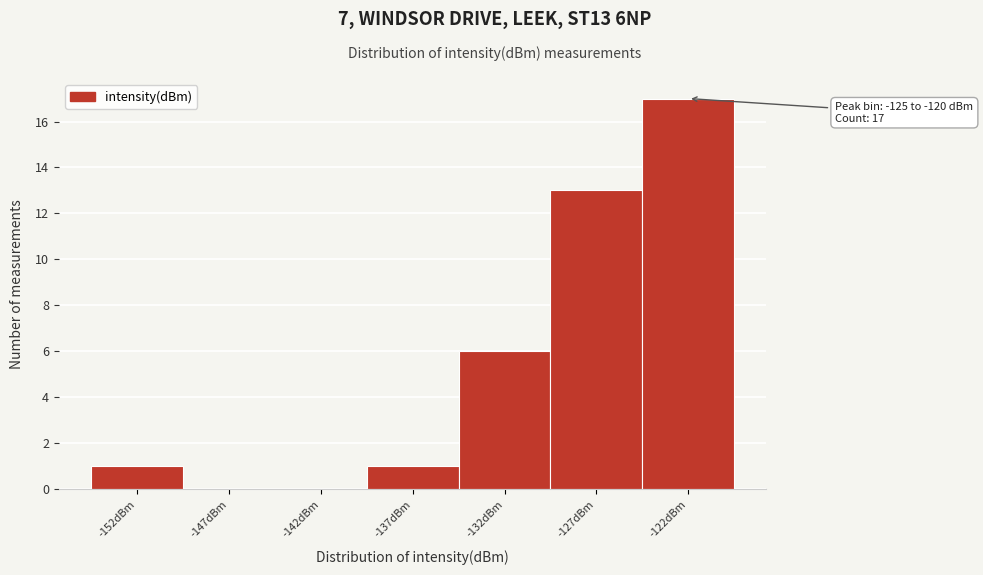

Reading left to right, extract all data points from this chart.

-152dBm=1	-147dBm=0	-142dBm=0	-137dBm=1	-132dBm=6	-127dBm=13	-122dBm=17